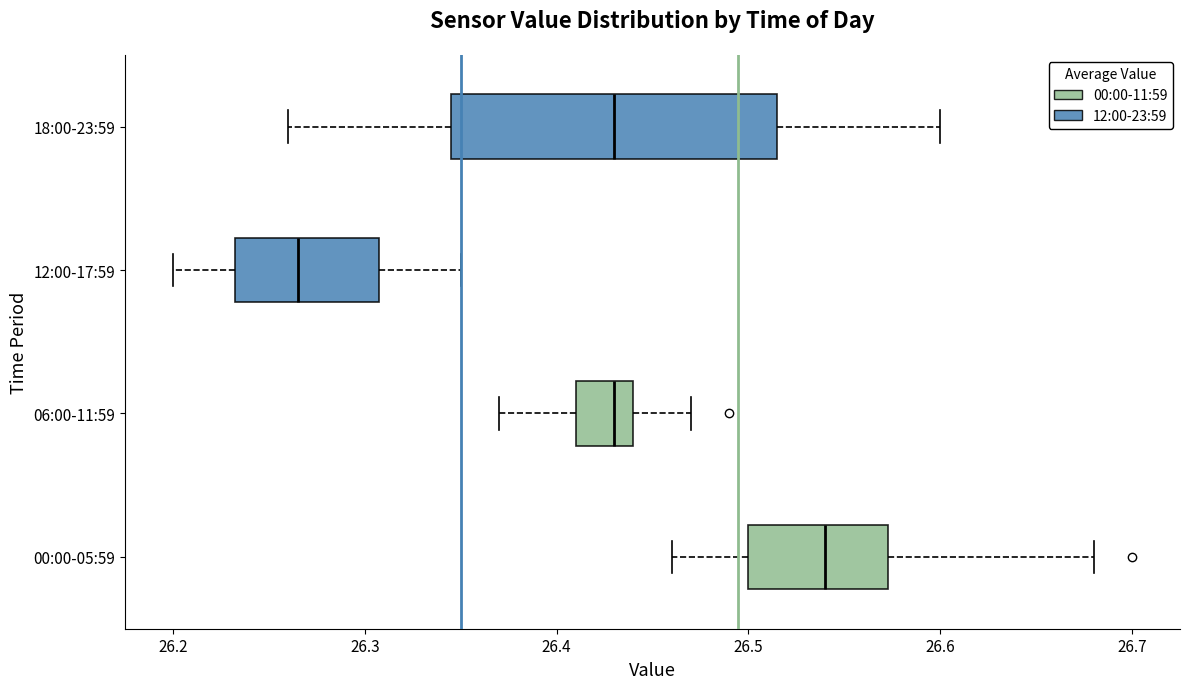

Reading bottom to top, read every box against the x-axis: the position of its median line, the range the box covers, and the ends of its whiskers. The values are not printed on the chart, so give them approximately, as read against the axis.

00:00-05:59: median 26.54, box 26.50 to 26.57, whiskers 26.46 to 26.68
06:00-11:59: median 26.43, box 26.41 to 26.44, whiskers 26.37 to 26.47
12:00-17:59: median 26.27, box 26.23 to 26.31, whiskers 26.20 to 26.35
18:00-23:59: median 26.43, box 26.35 to 26.52, whiskers 26.26 to 26.60